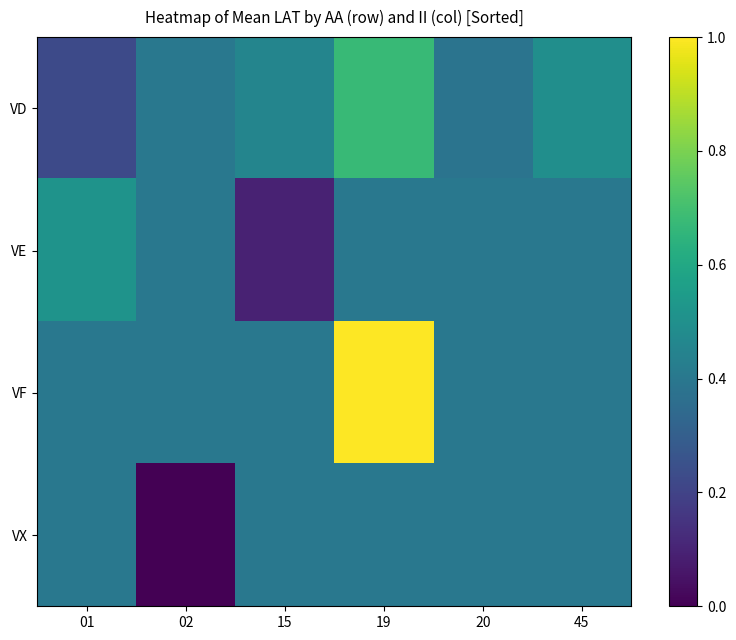

What is the total value across all series at 20?

1.6